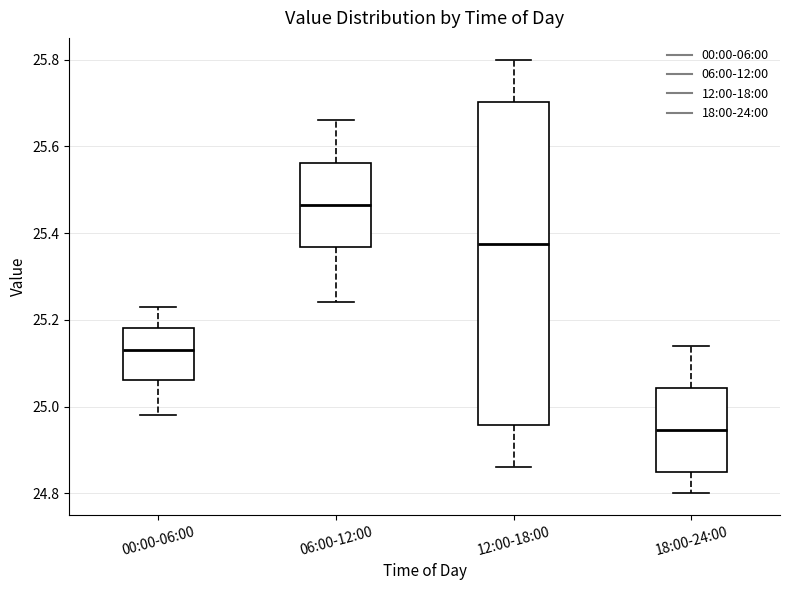

Where does the upper whisker of the box for 06:00-12:00 end on the y-axis? The values are not printed on the chart, so give them approximately, as read against the axis.

25.66